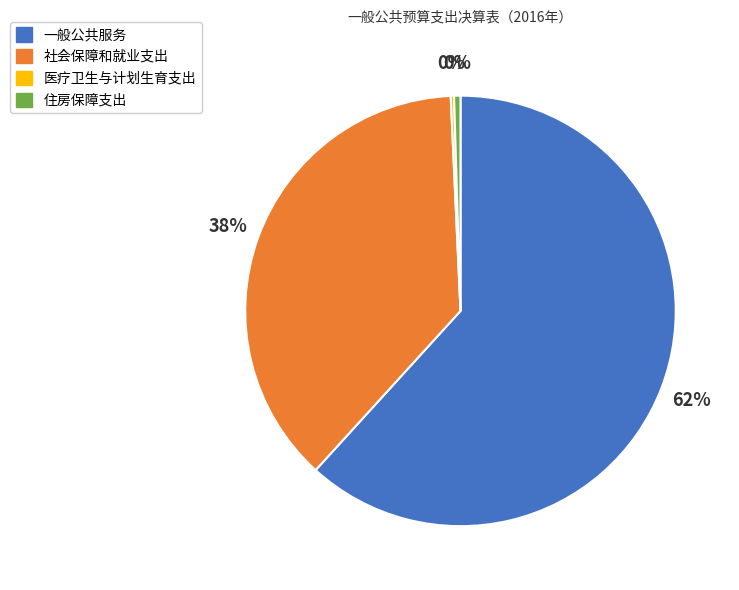

Combined, do 社会保障和就业支出 and 住房保障支出 account for over 50%?

No